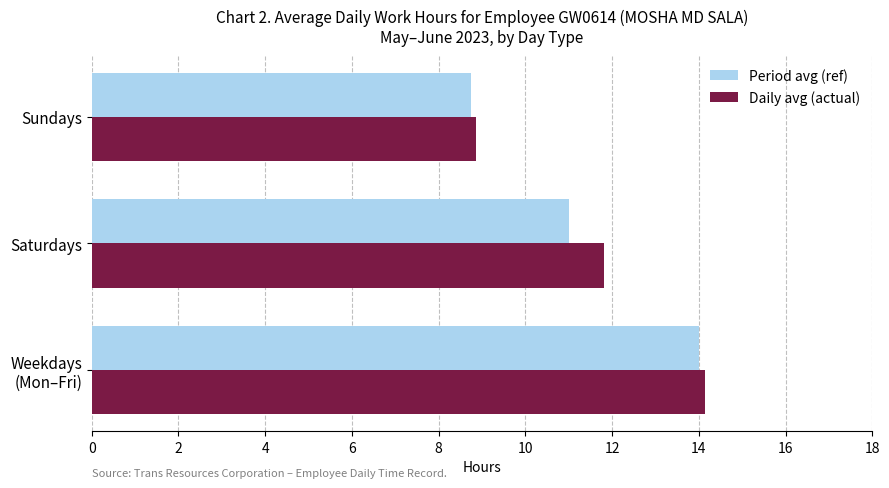

What is the maximum value shown in the chart?

14.1